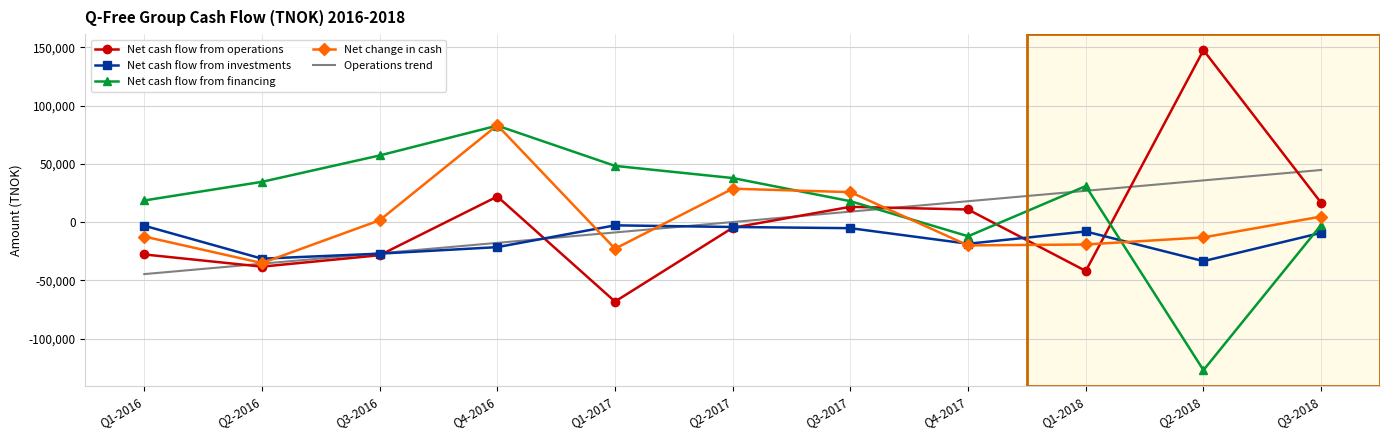

List the labels in order of Operations trend value, smallest first.

Q1-2016, Q2-2016, Q3-2016, Q4-2016, Q1-2017, Q2-2017, Q3-2017, Q4-2017, Q1-2018, Q2-2018, Q3-2018